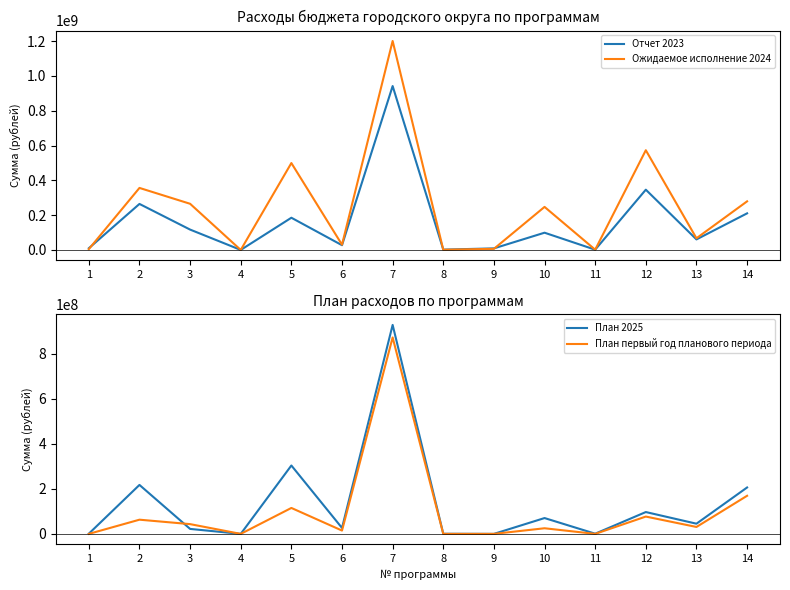

What is the approximate value of Ожидаемое исполнение 2024 at 6?

30490717.6